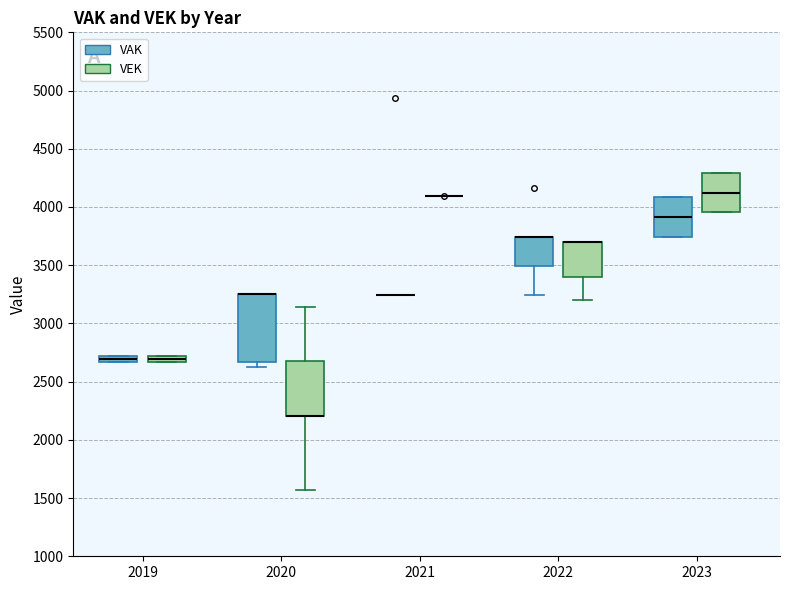

Where is the upper edge of the box for 2022 (VAK) on the y-axis? The values are not printed on the chart, so give them approximately, as read against the axis.

3750